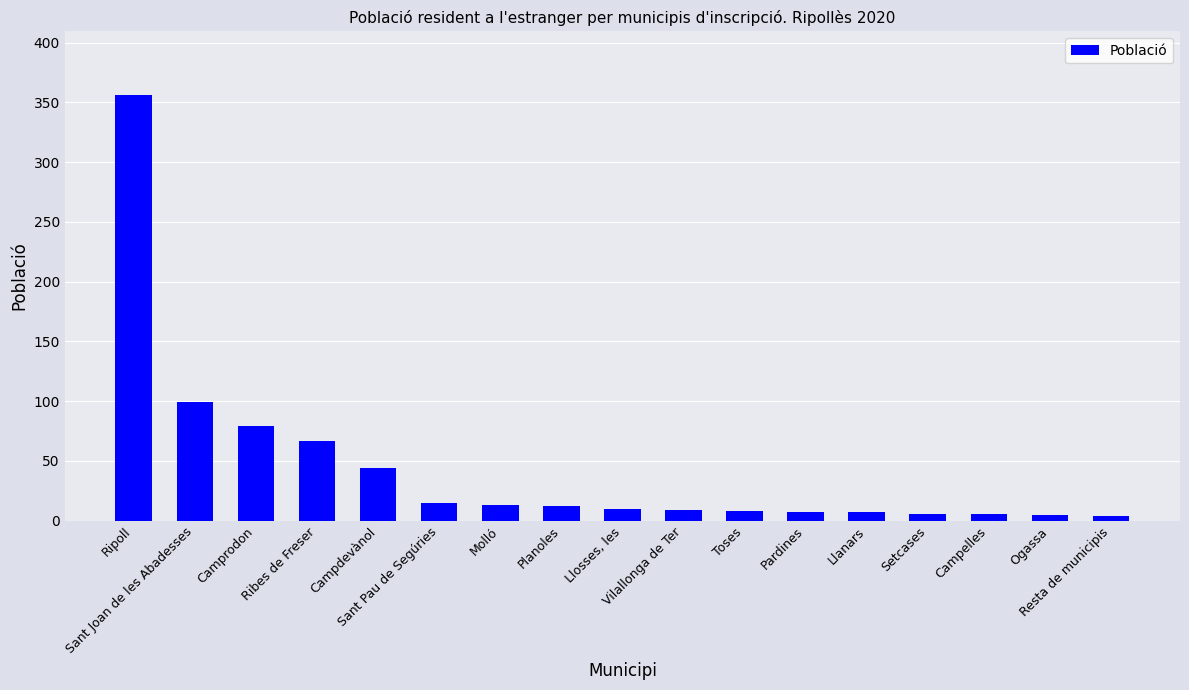

What is the maximum value shown in the chart?

356